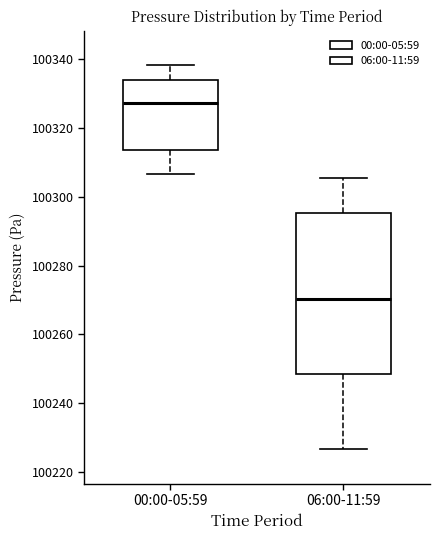

Comparing the boxes themselves (not the whiskers), which one is the tallest?

06:00-11:59